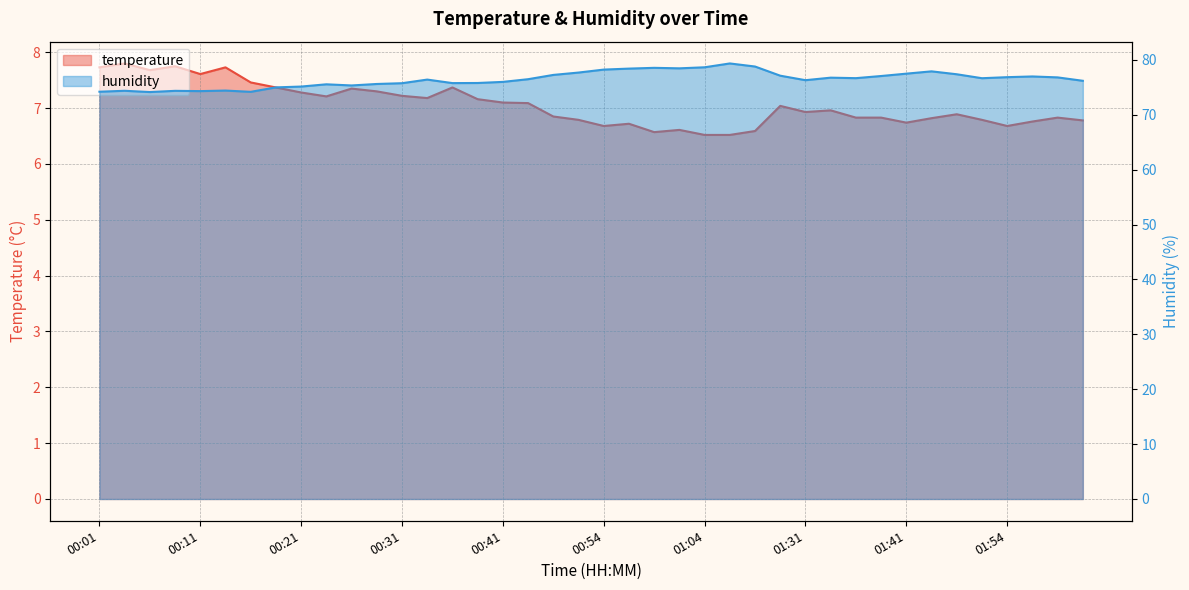

Which series has the largest total across all categories?

humidity